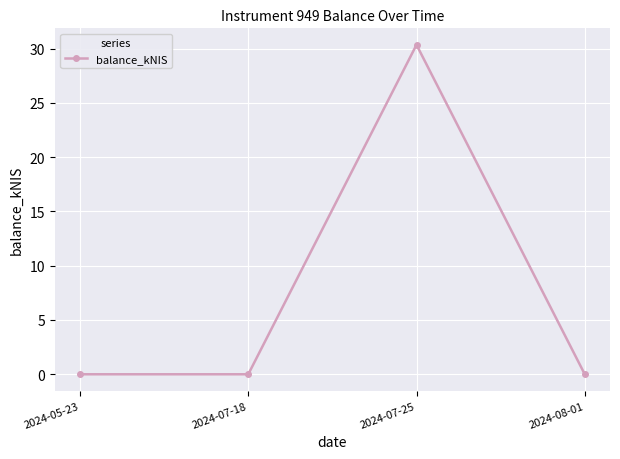

How many interior local peaks (higher than both neighbors) does the data have?

1